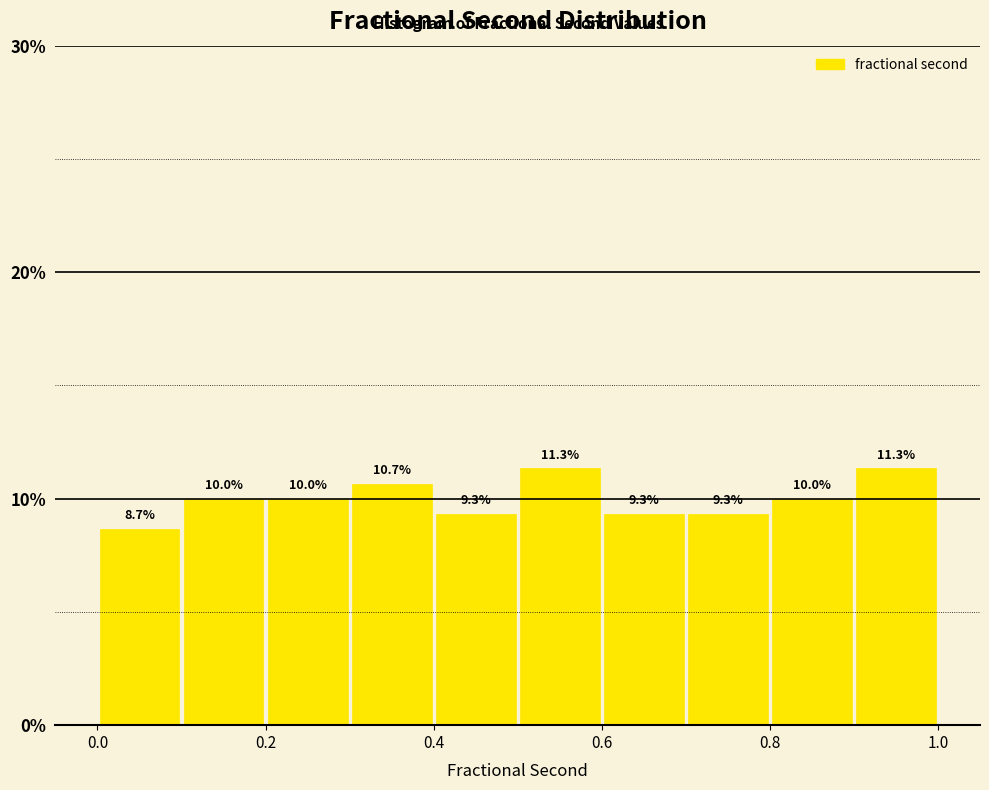

Reading left to right, list every bar in this chart as the range it spans on the x-axis followed by its height.

0.0 to 0.1: 8.7
0.1 to 0.2: 10.0
0.2 to 0.3: 10.0
0.3 to 0.4: 10.7
0.4 to 0.5: 9.3
0.5 to 0.6: 11.3
0.6 to 0.7: 9.3
0.7 to 0.8: 9.3
0.8 to 0.9: 10.0
0.9 to 1.0: 11.3